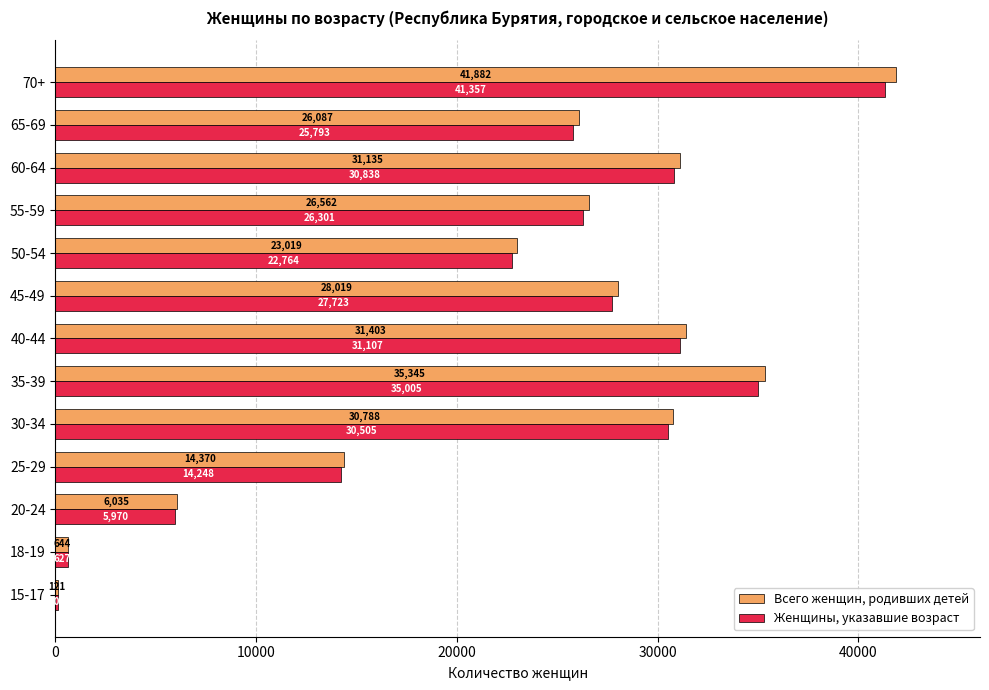

What value does the Всего женщин, родивших детей series have at 50-54, to the nearest 50?

23000